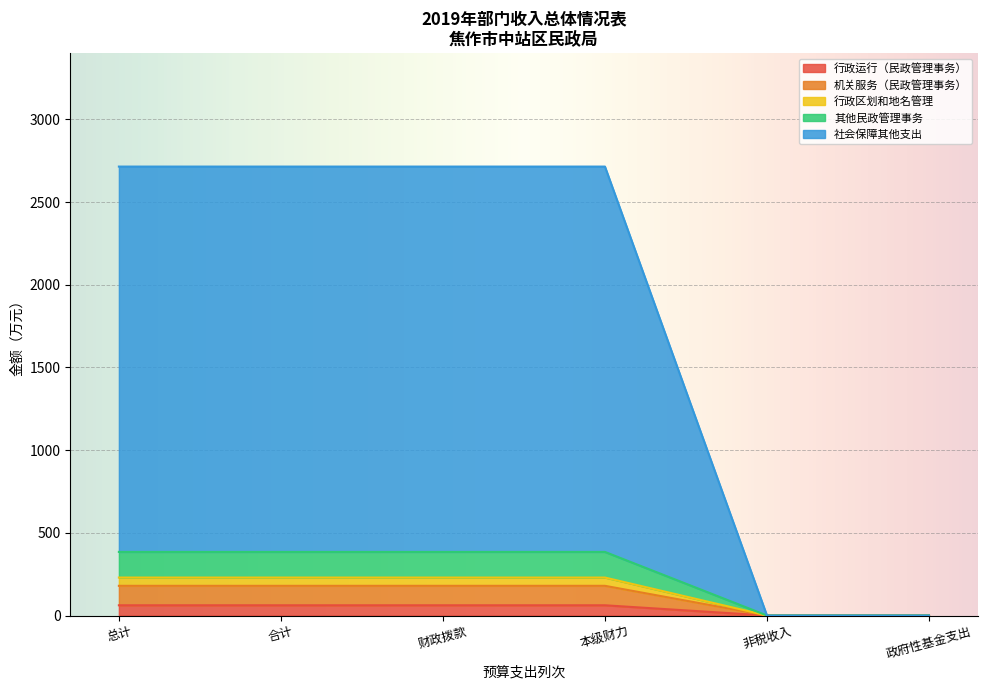

What are all the series names shown in the legend?

行政运行（民政管理事务）, 机关服务（民政管理事务）, 行政区划和地名管理, 其他民政管理事务, 社会保障其他支出